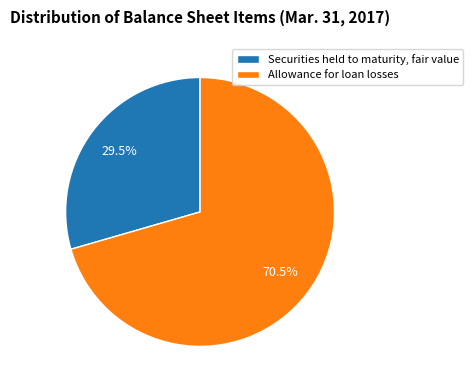

Which slice is the largest?

Allowance for loan losses